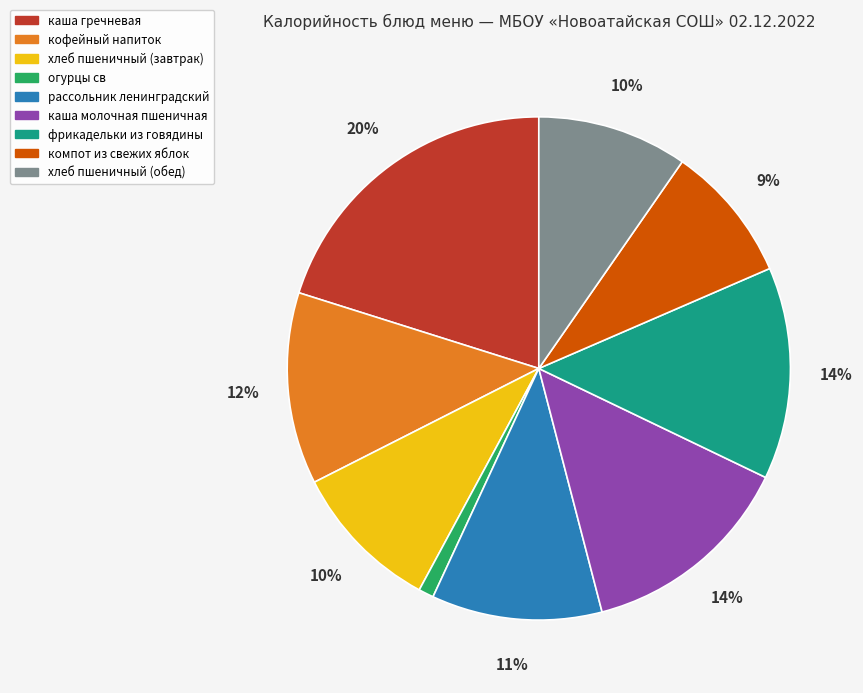

To the nearest percent, what portion does огурцы св represent?

1%